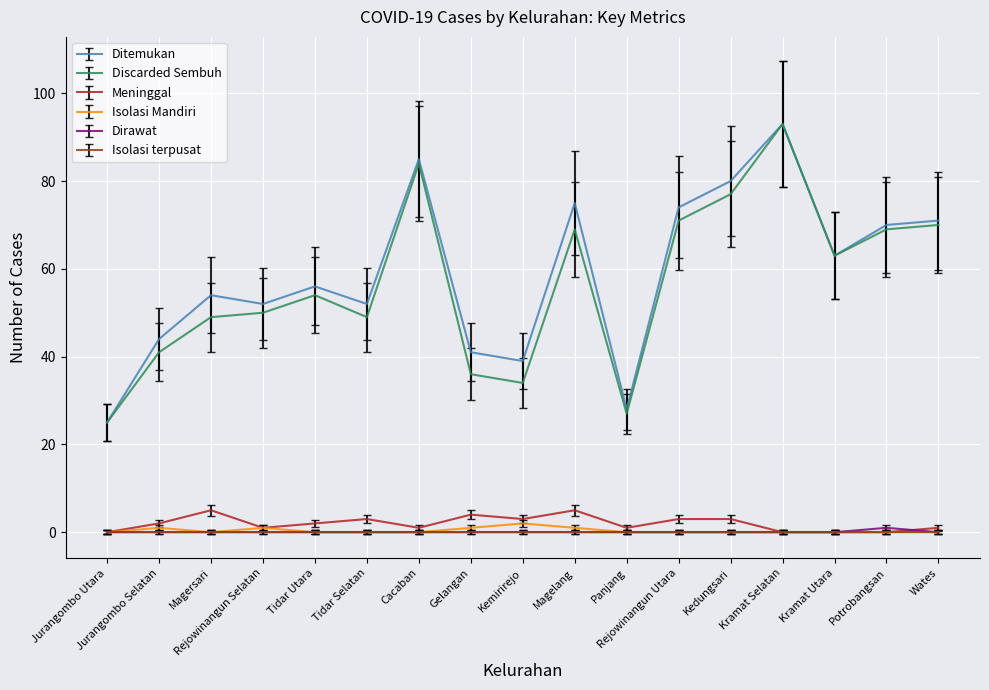

At which category is the sum across all series the highest?

Kramat Selatan